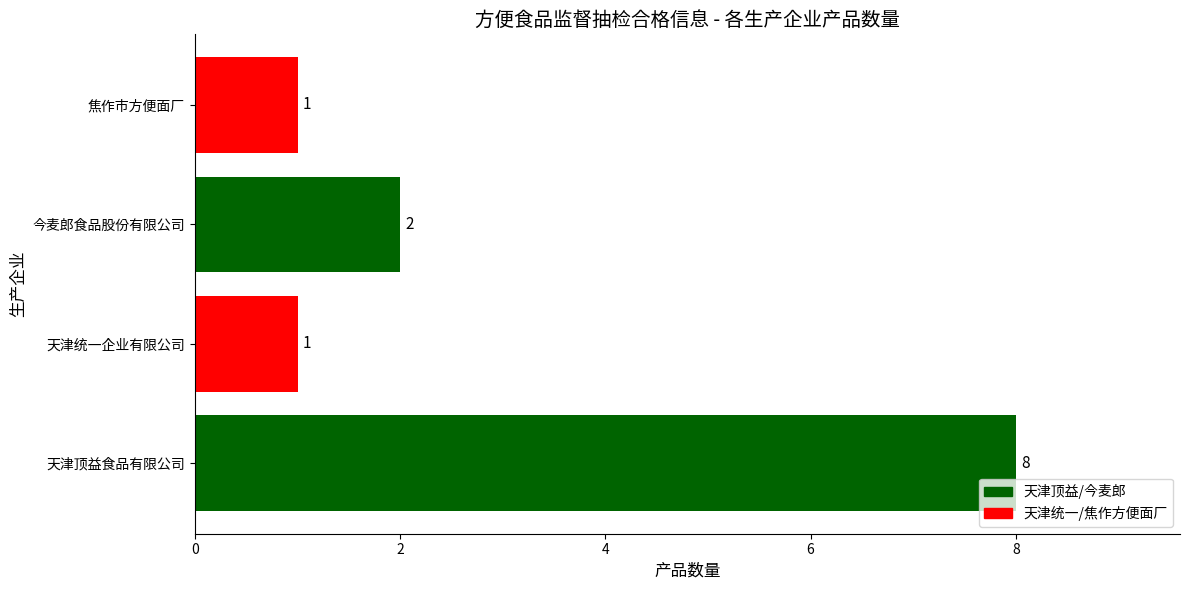

How many bars are there in total?

4